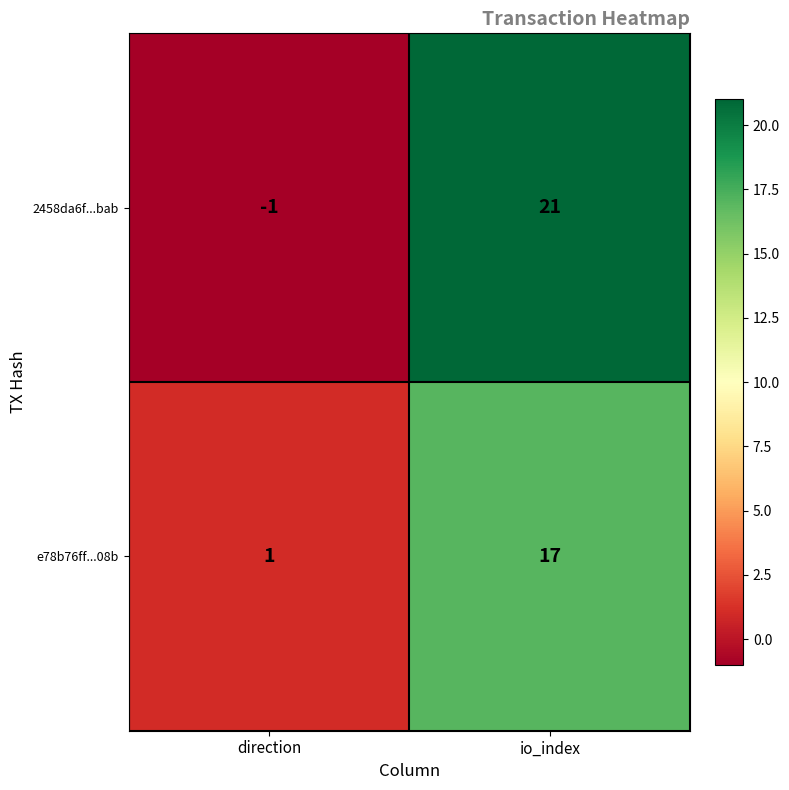

Which series has the widest spread of values?

2458da6f...bab